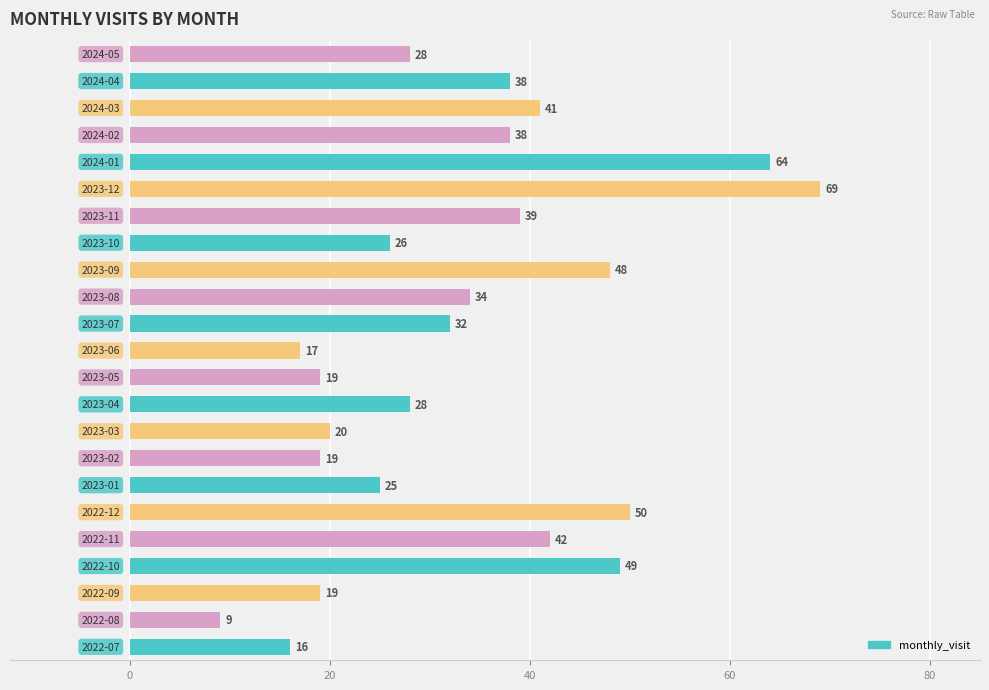

What is the difference between the second highest and minimum values?

55